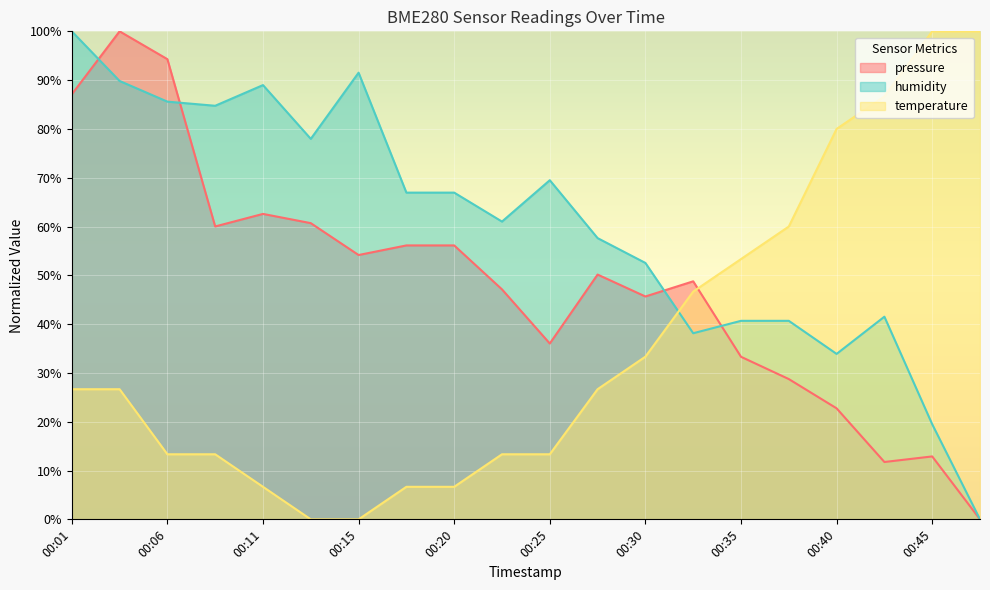

Between which two adjacent categories do humidity and temperature first intersect?

00:30 and 00:32